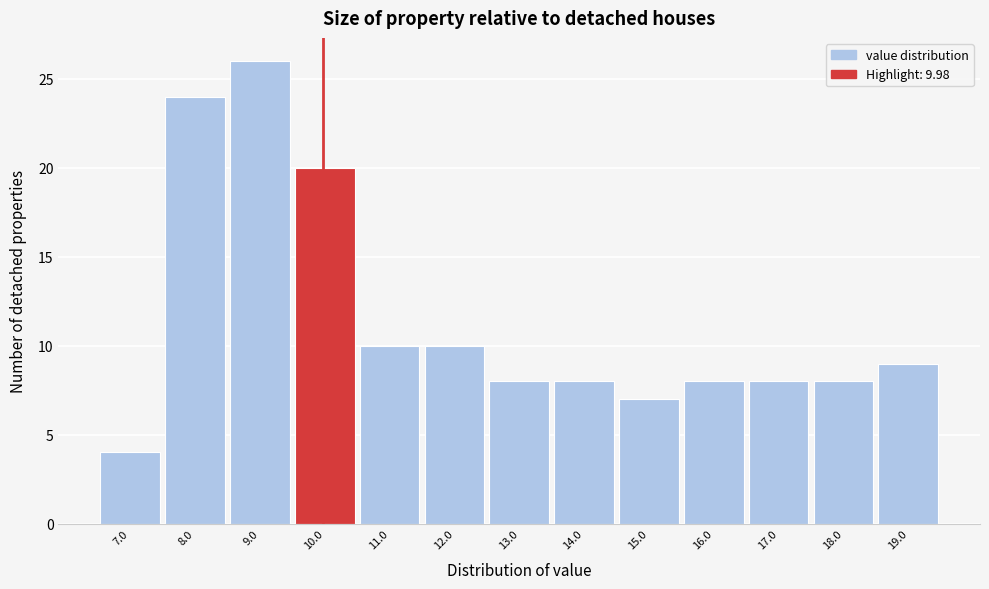

Which range on the x-axis has the tallest bar?

8.5 to 9.5